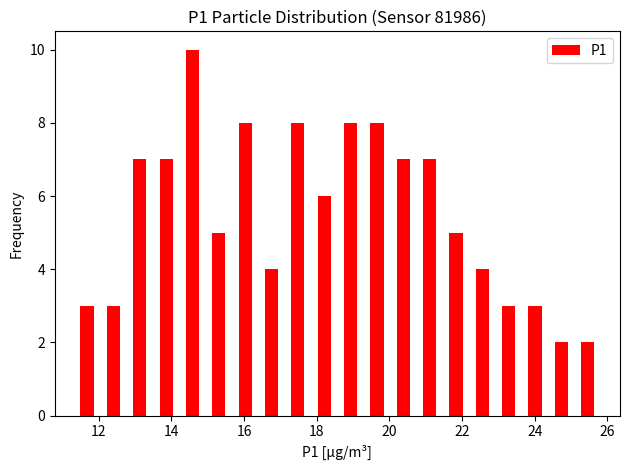

Around what value on the x-axis is the tallest bar? Give the approximate position of its centre, as read against the axis.

14.6